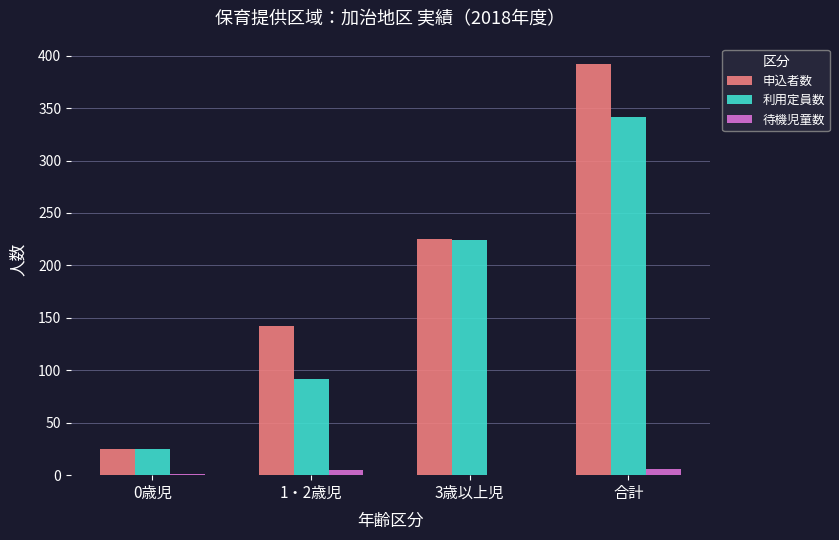

What is the maximum value shown in the chart?

392